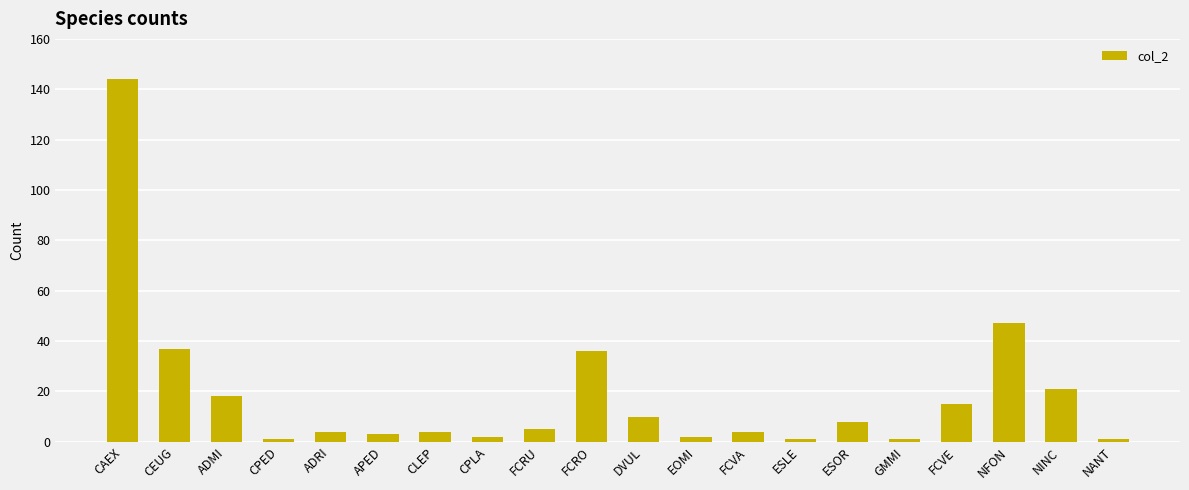

Reading left to right, what are all the values shown in this chart?

CAEX=144	CEUG=37	ADMI=18	CPED=1	ADRI=4	APED=3	CLEP=4	CPLA=2	FCRU=5	FCRO=36	DVUL=10	EOMI=2	FCVA=4	ESLE=1	ESOR=8	GMMI=1	FCVE=15	NFON=47	NINC=21	NANT=1